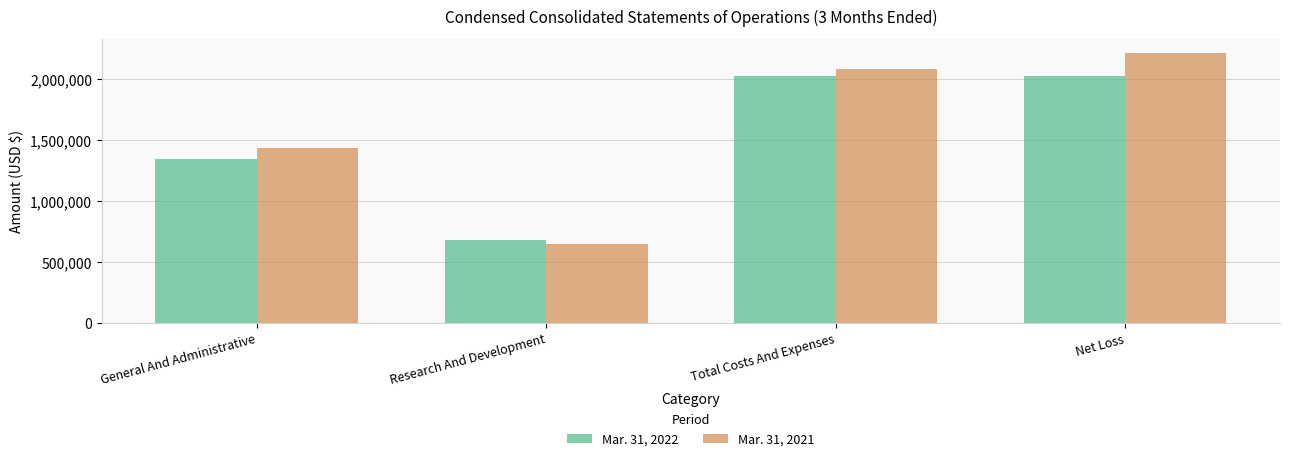

List the series in order of their peak value, lowest first.

Mar. 31, 2022, Mar. 31, 2021